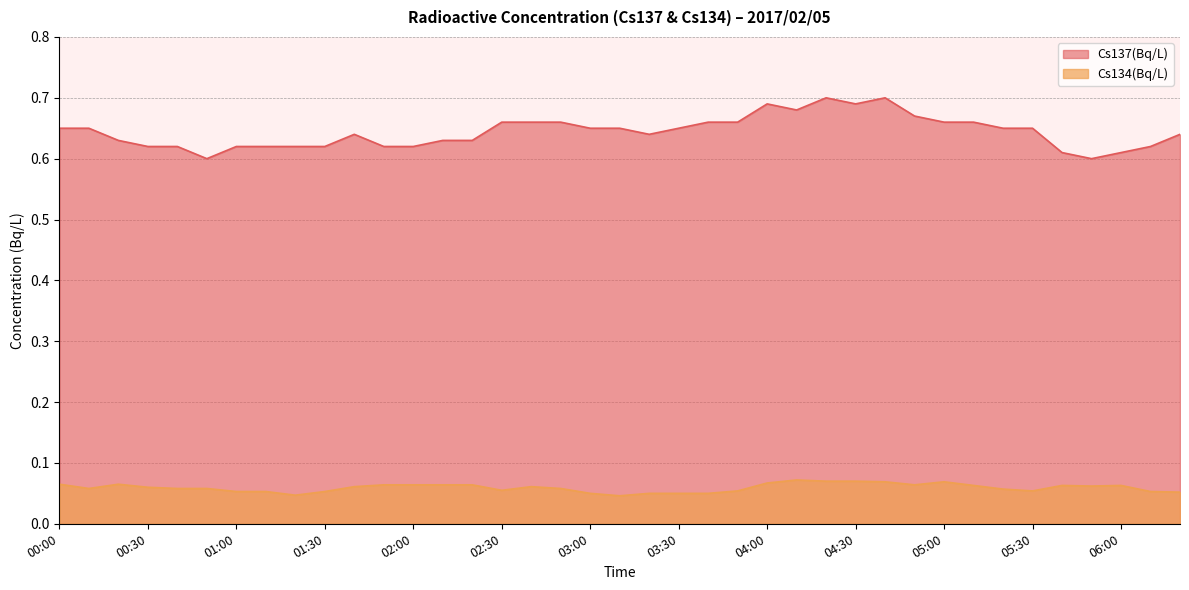

Where is the first local maximum for Cs137(Bq/L)?

01:40